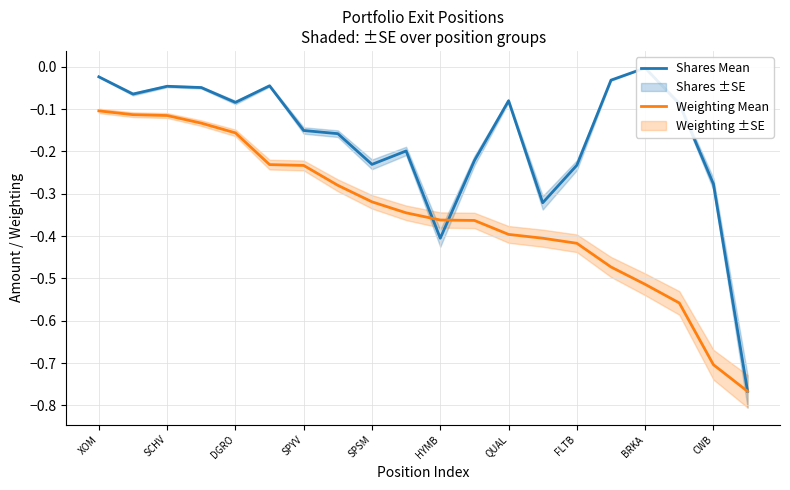

Count the number of categories in the chart.

20